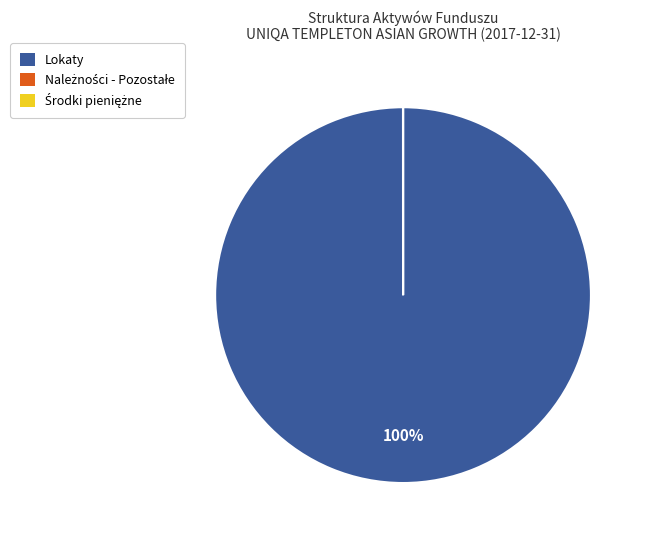

To the nearest percent, what is the difference between the largest and smallest slice percentages?

100%